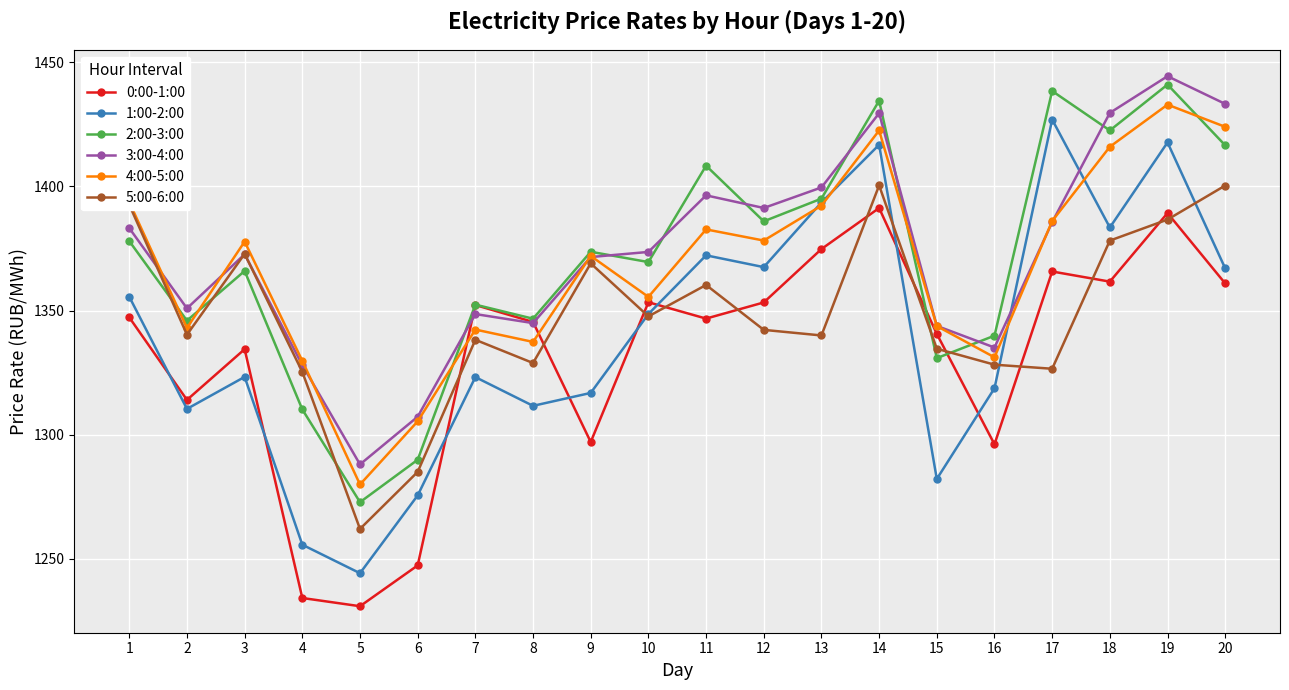

The 5:00-6:00 series shows 965.8 at 19. True or false?

False